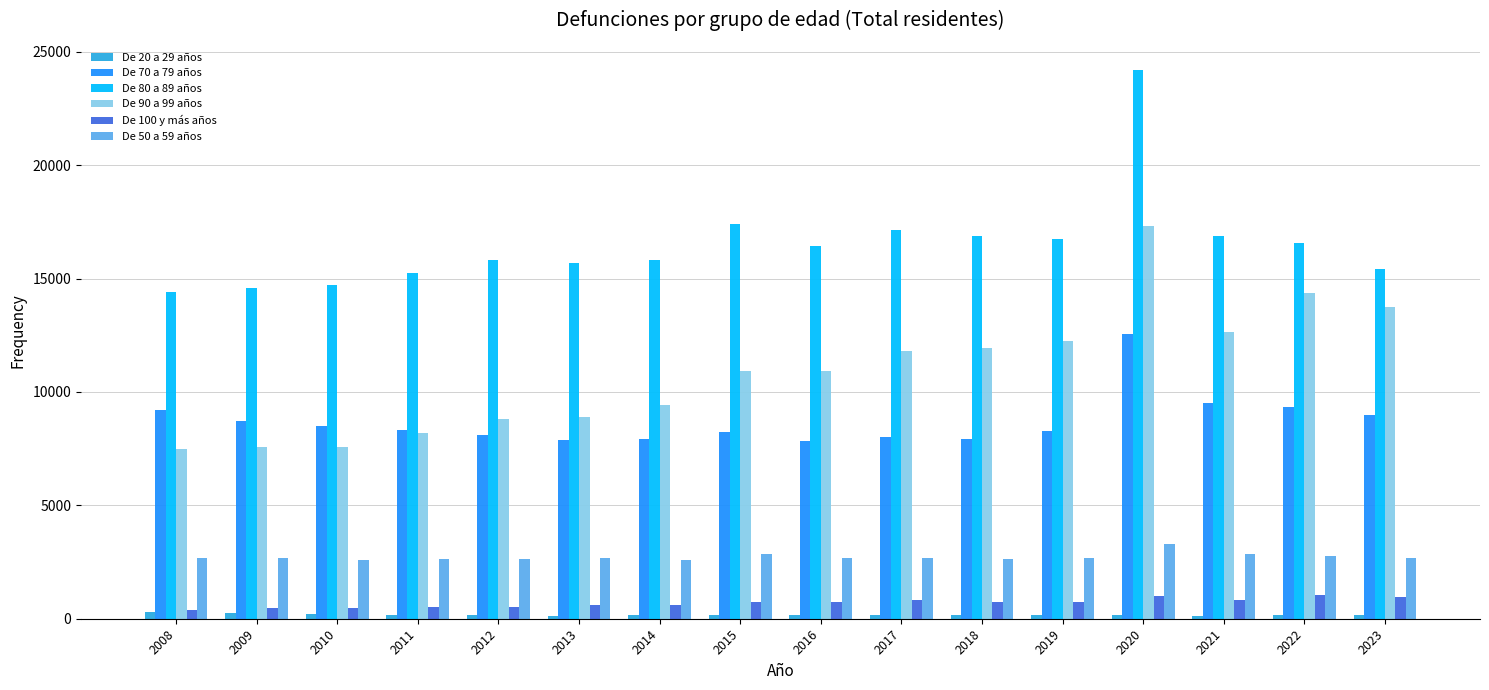

How many series are shown in this chart?

6